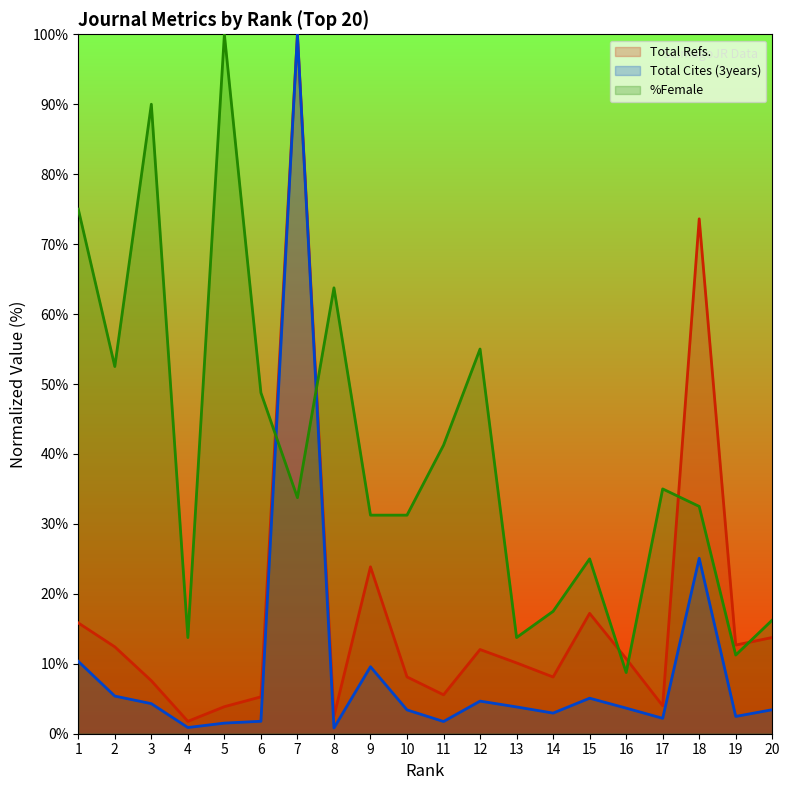

What is the minimum value shown in the chart?

0.8